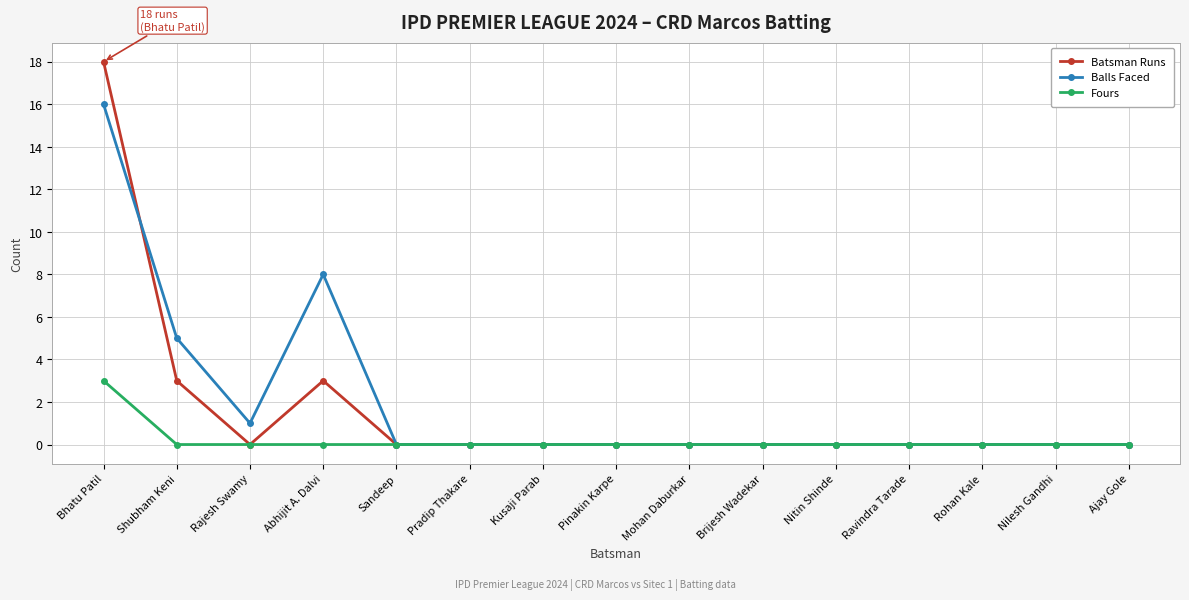

What are all the series names shown in the legend?

Batsman Runs, Balls Faced, Fours